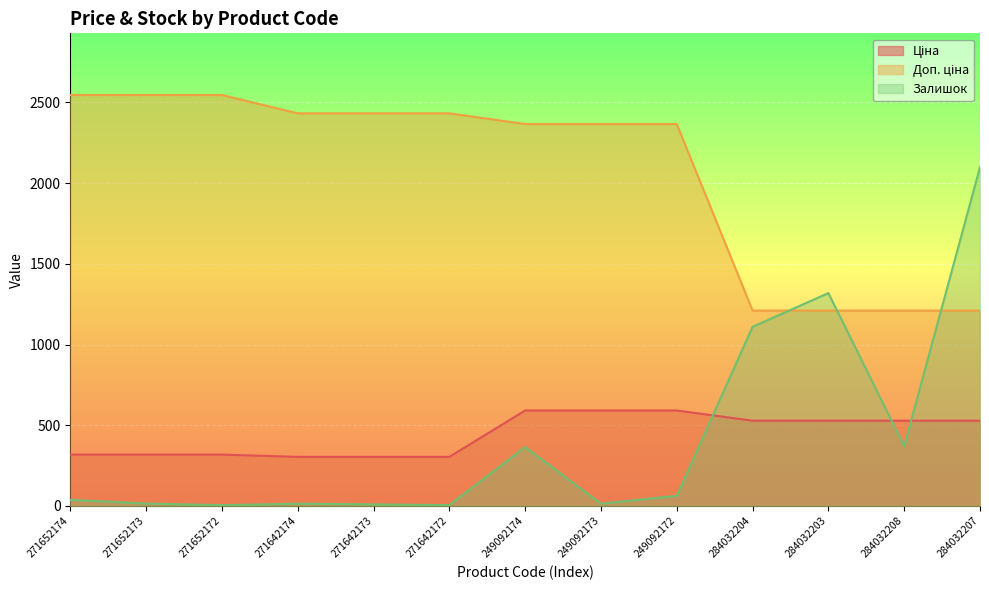

Which has a higher value, 249092174 or 271642173?

249092174